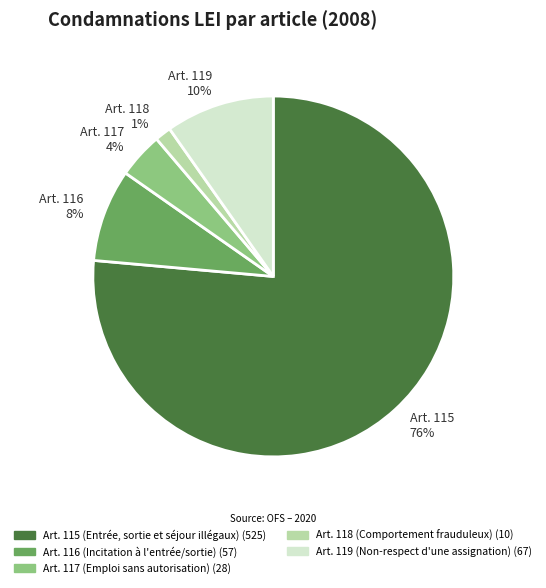

How many segments does this pie chart have?

5